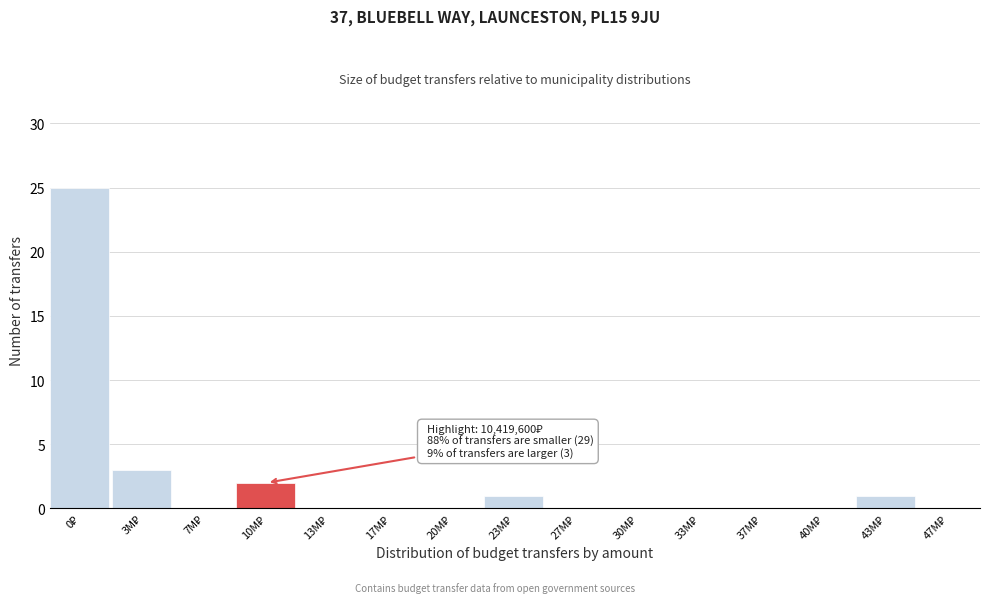

What is the maximum value shown in the chart?

25